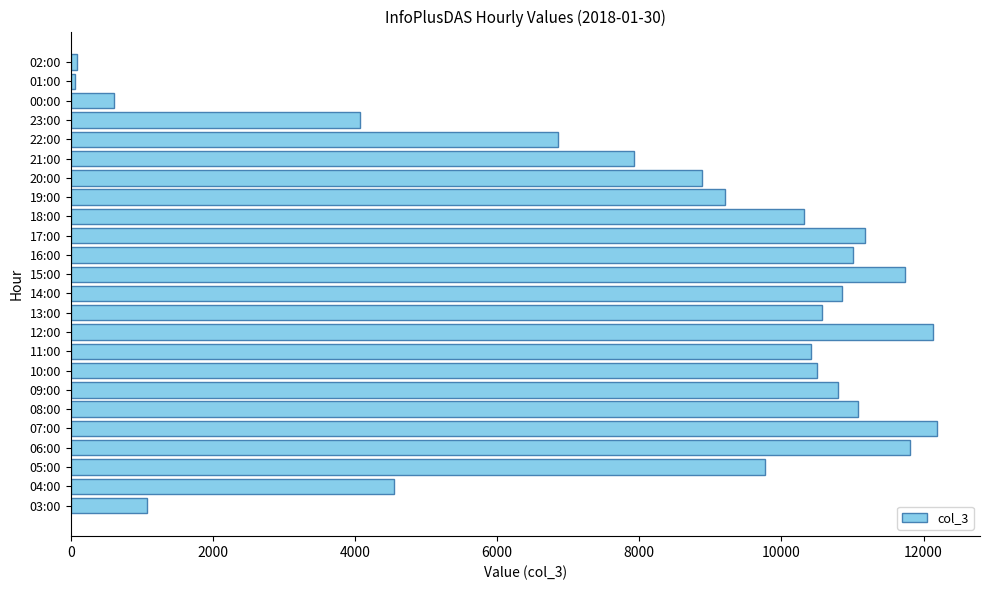

Where is the data nearest to the value 6124?

22:00